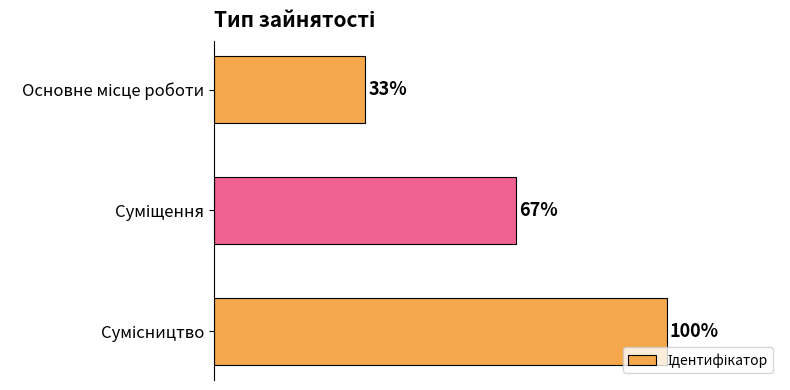

Are the bars horizontal?

Yes